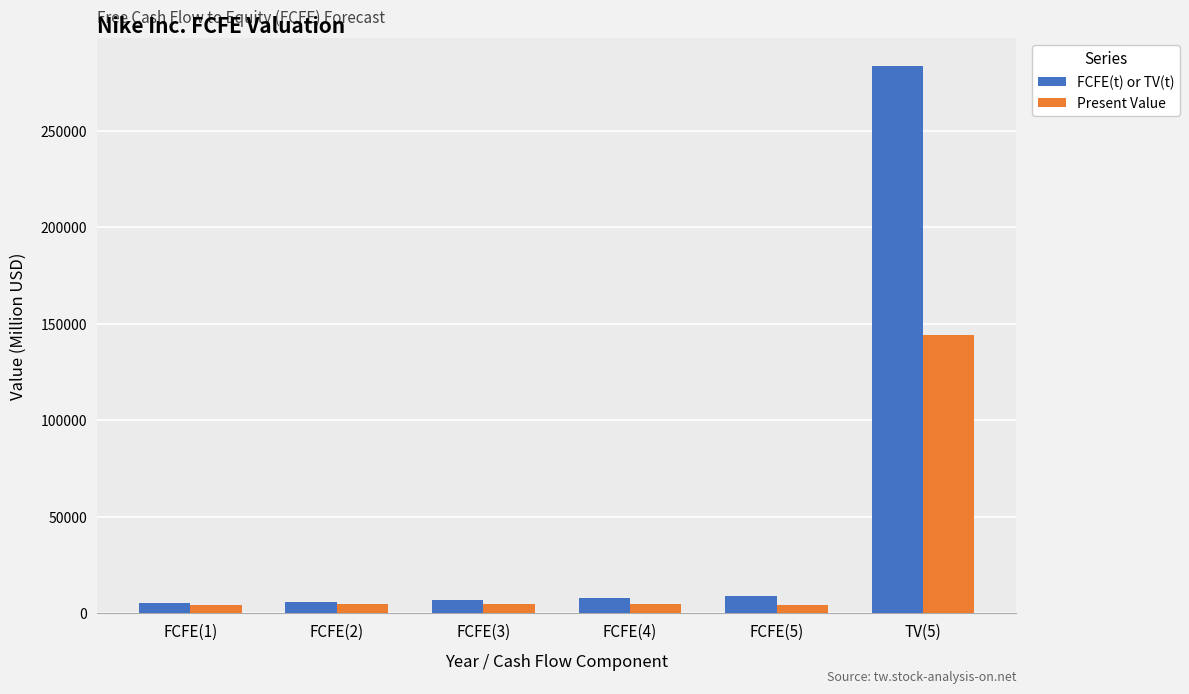

What is the difference between the FCFE(t) or TV(t) values at FCFE(5) and FCFE(2)?

2761